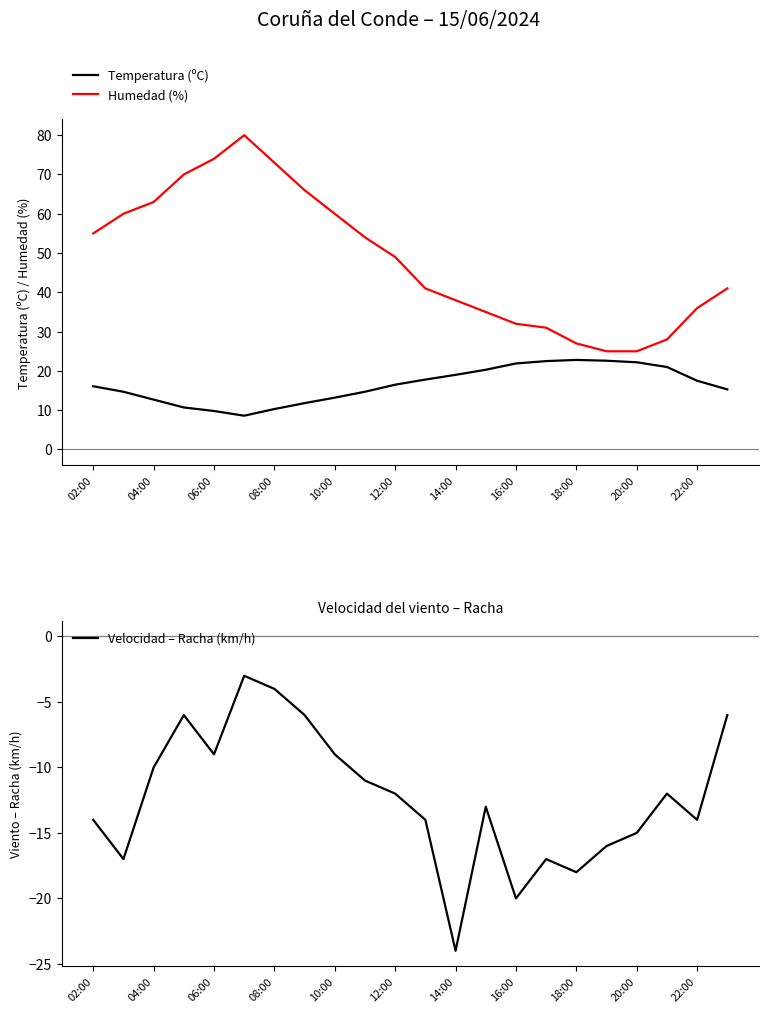

How many data points in Temperatura (ºC) are above 16?

12